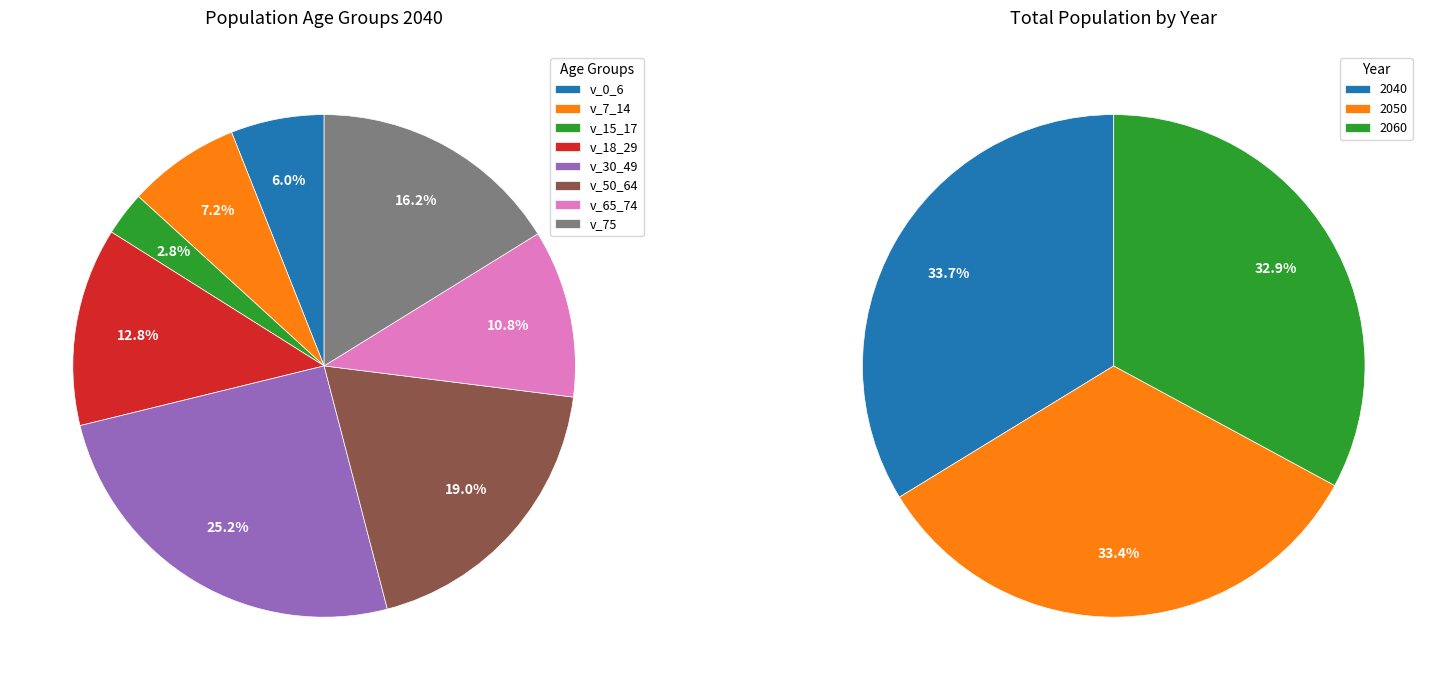

To the nearest percent, what percentage of the pie is 2040?

34%